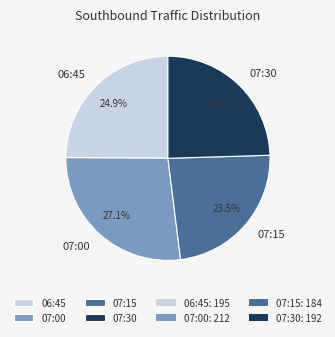

The 07:15 slice represents 12% of the pie. True or false?

False